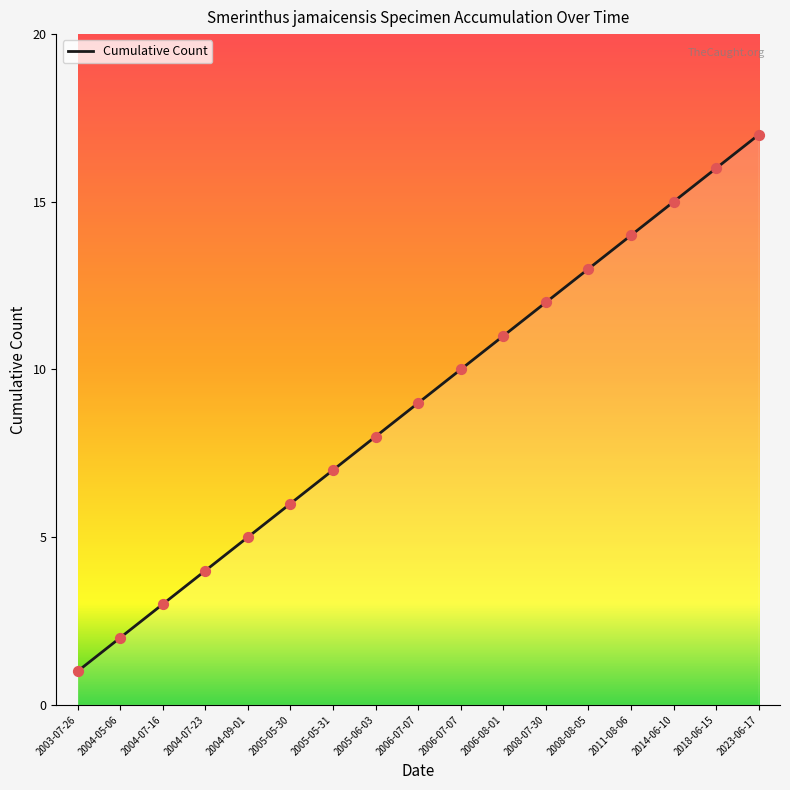

Between 2023-06-17 and 2008-08-05, which is larger?

2023-06-17